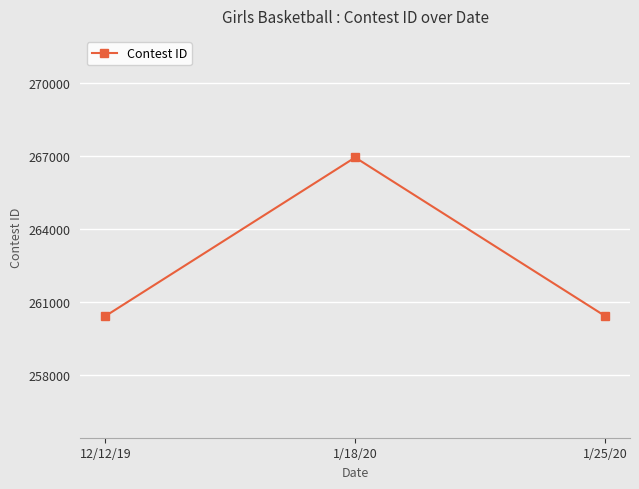

What is the difference between the maximum and minimum values?

6526